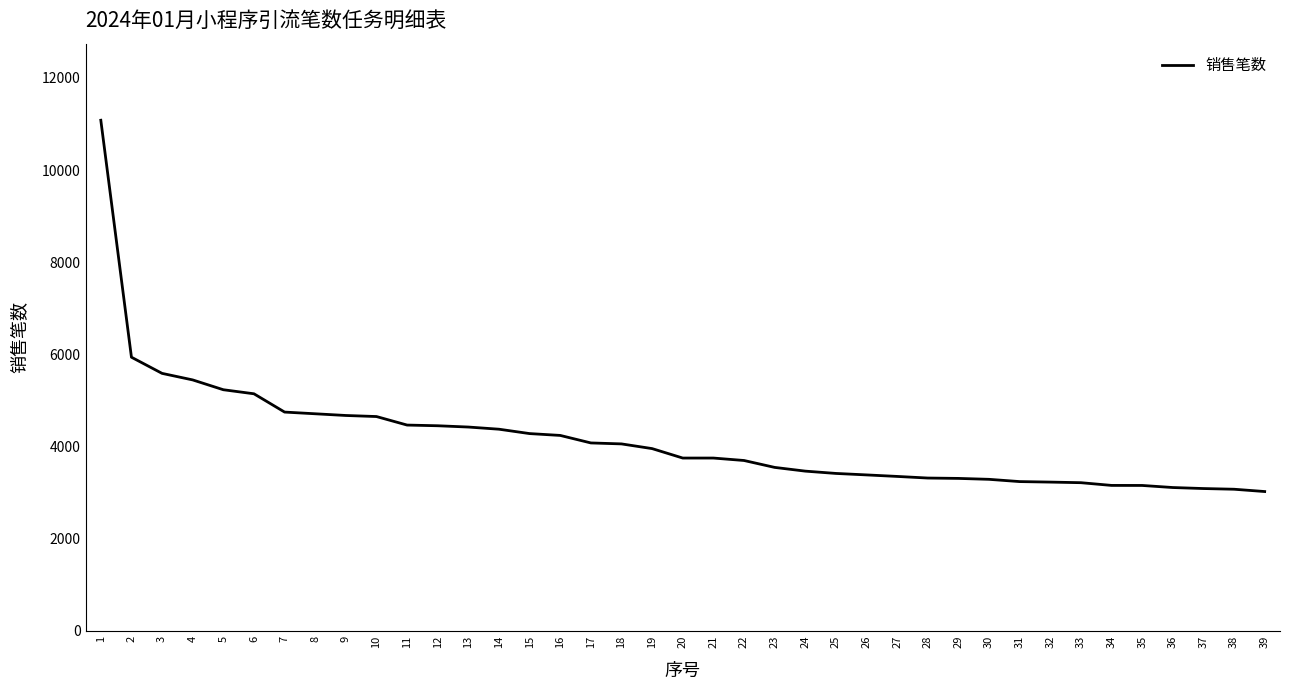

How many categories are shown in the chart?

39